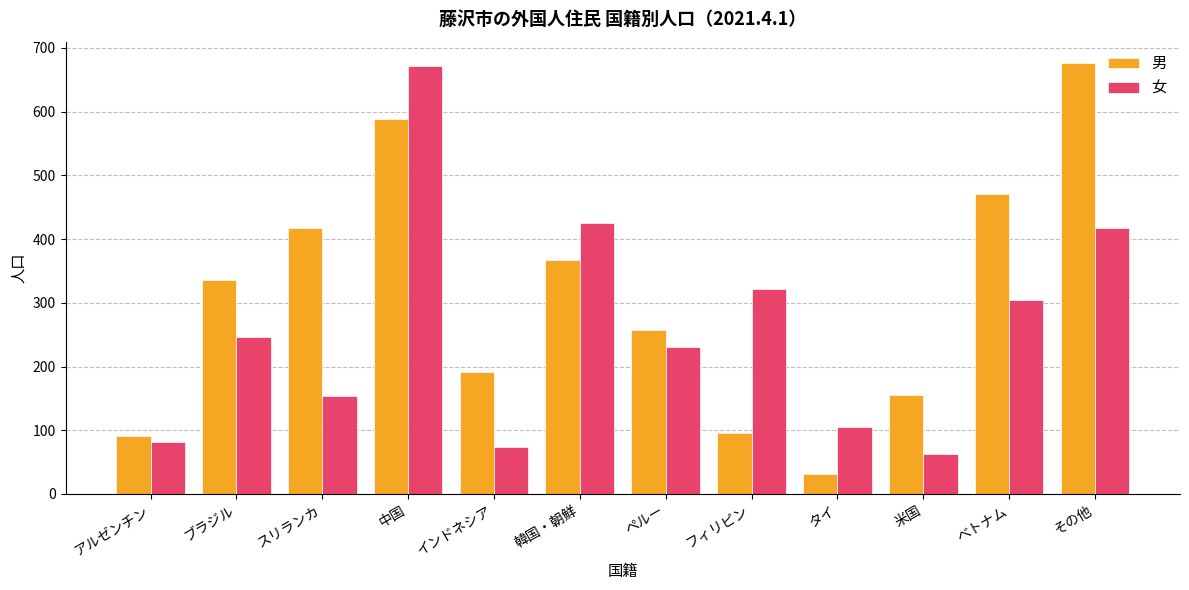

The 男 series shows 96 at フィリピン. True or false?

True